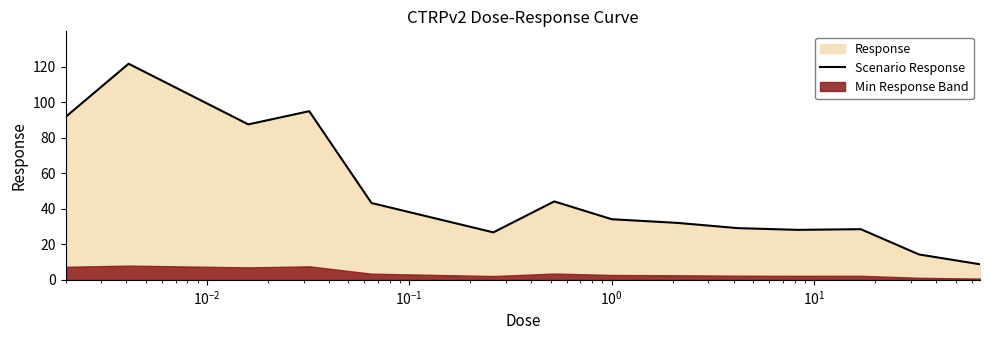

True or false: there are more than 0 points higher than both neighbors.

True